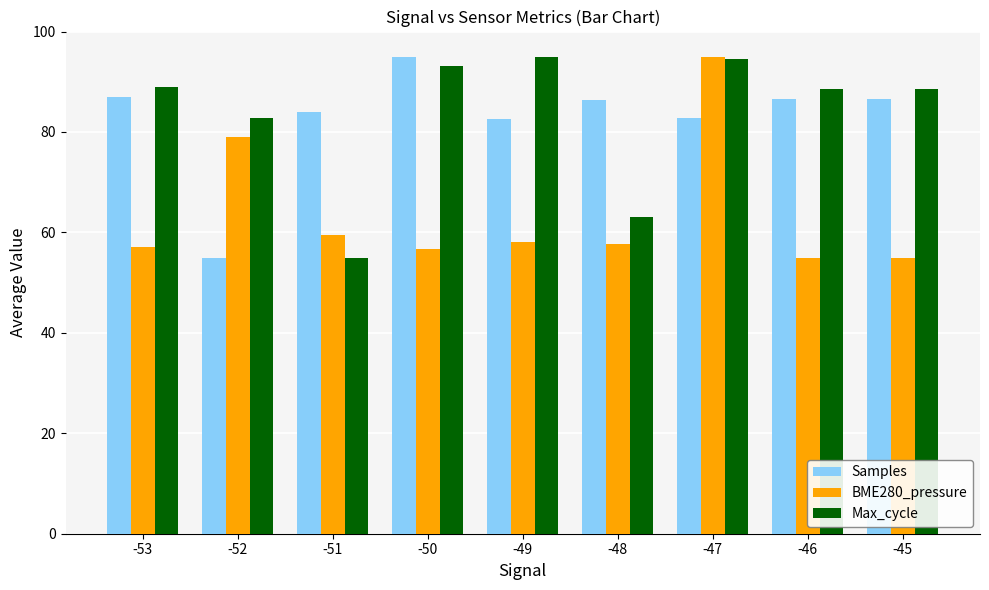

Which series changed the most between -52 and -46?

Samples